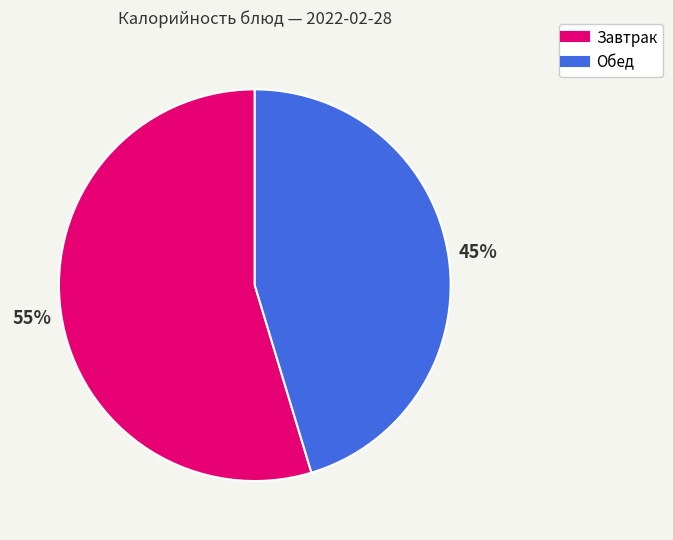

Is there a majority slice in this chart?

Yes